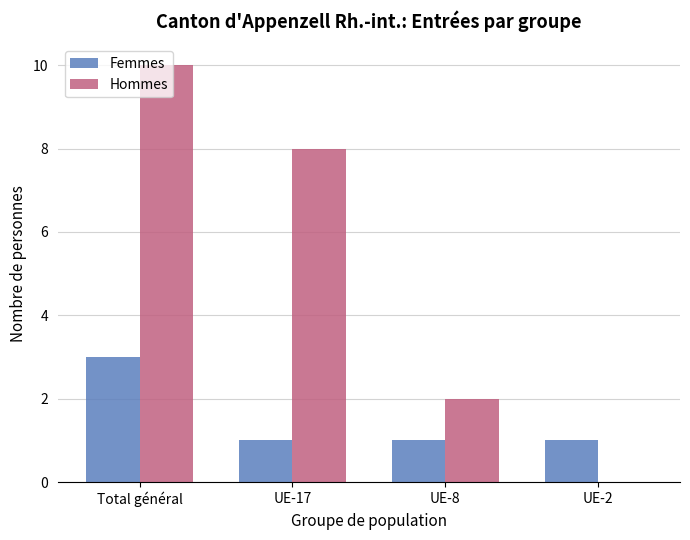

Is the value of Hommes at UE-8 greater than the value of Femmes at UE-17?

Yes